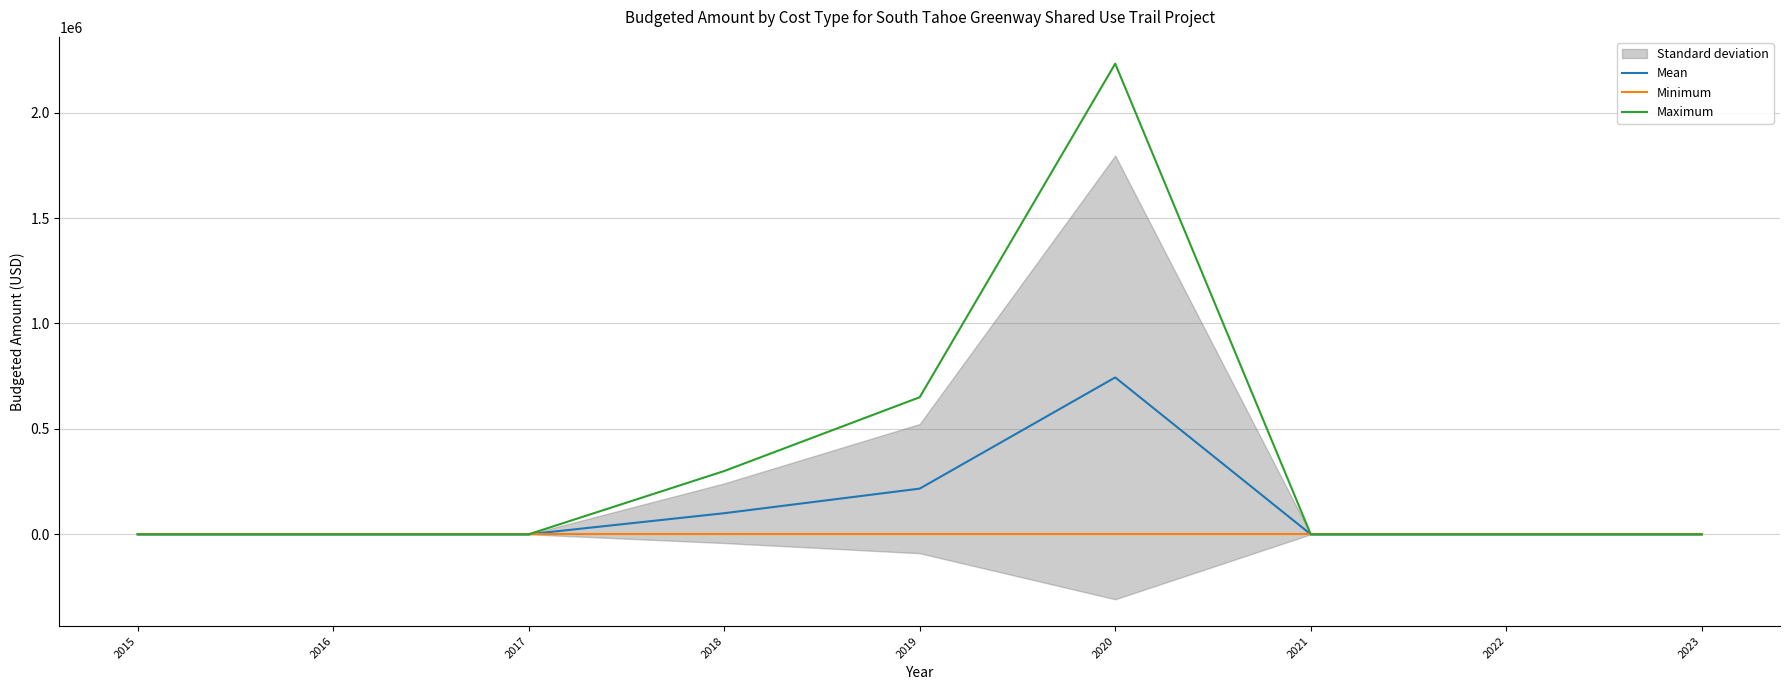

What is the maximum value shown in the chart?

2232000.0